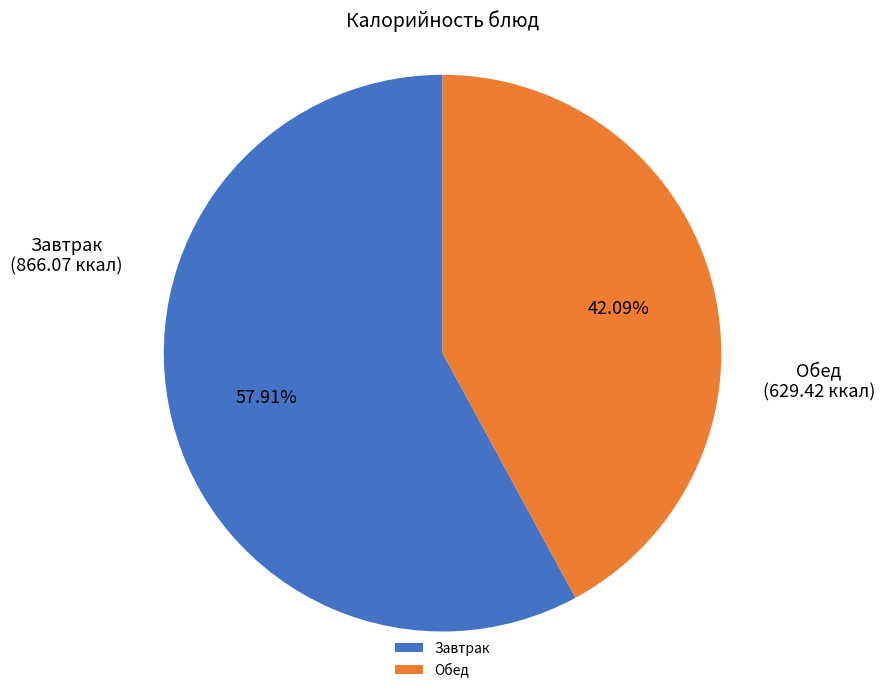

To the nearest percent, what is the average slice percentage?

50%